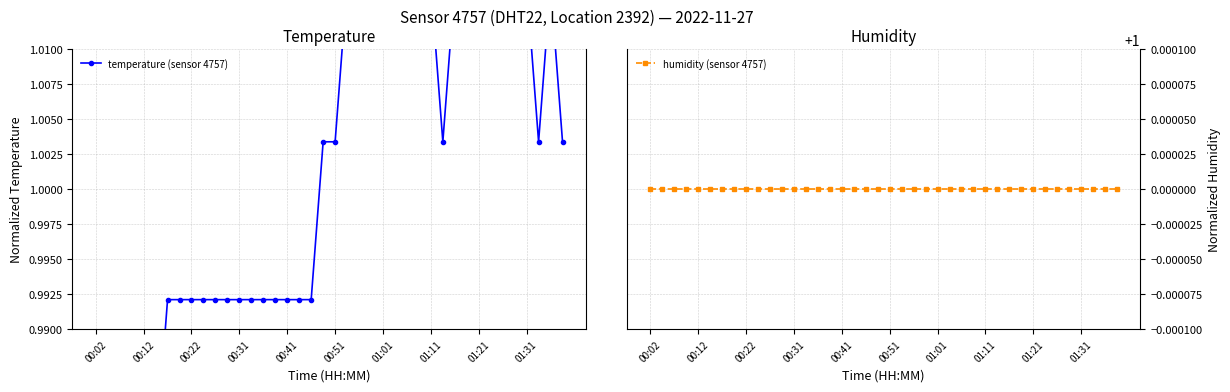

True or false: temperature (sensor 4757) has a value of 0.5 at 00:22.

False